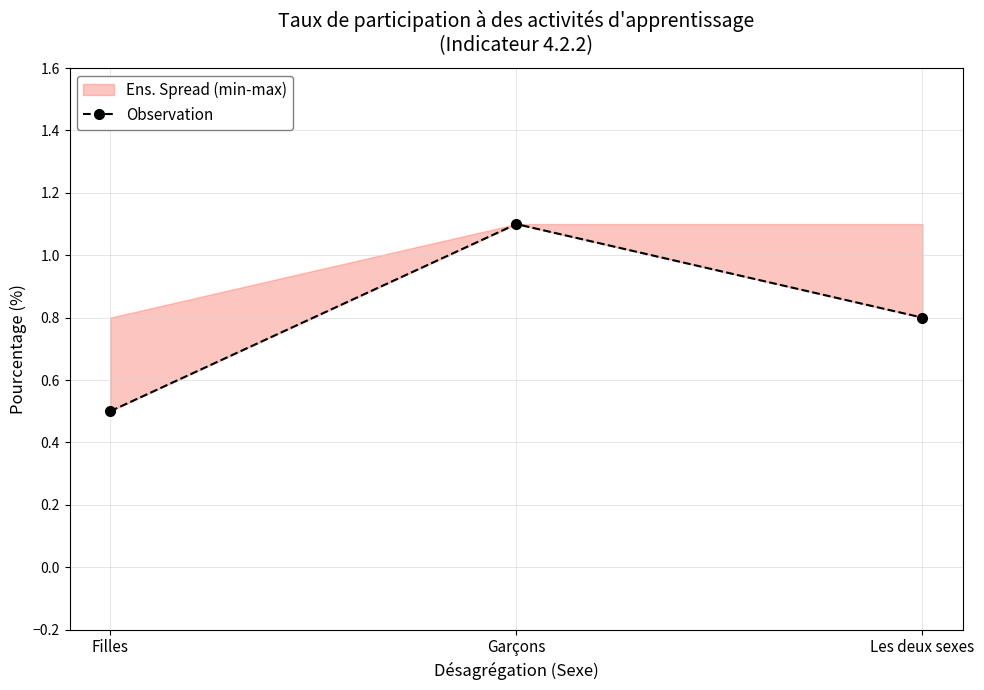

At which label is the value closest to 0?

Filles